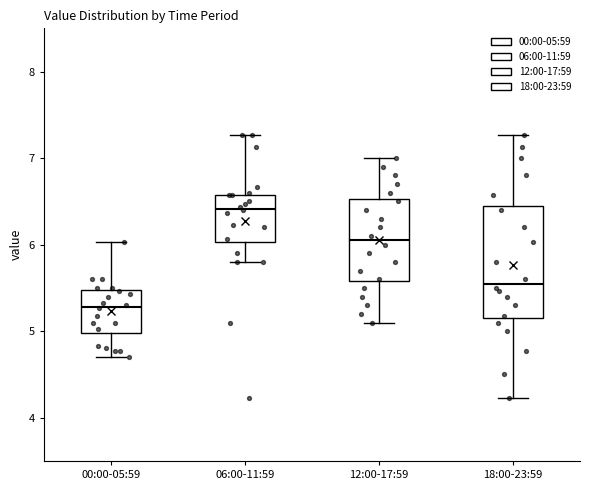

Where does the lower whisker of the box for 06:00-11:59 end on the y-axis? The values are not printed on the chart, so give them approximately, as read against the axis.

5.8